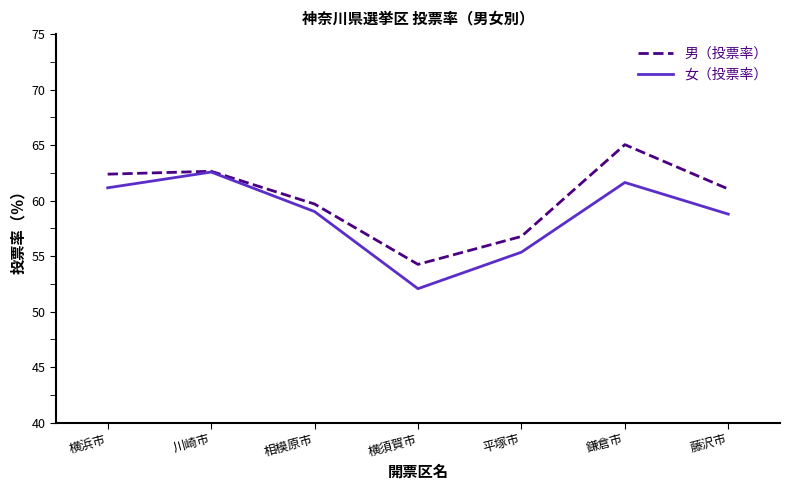

What is the spread (max minus min) of values at 相模原市?

0.7